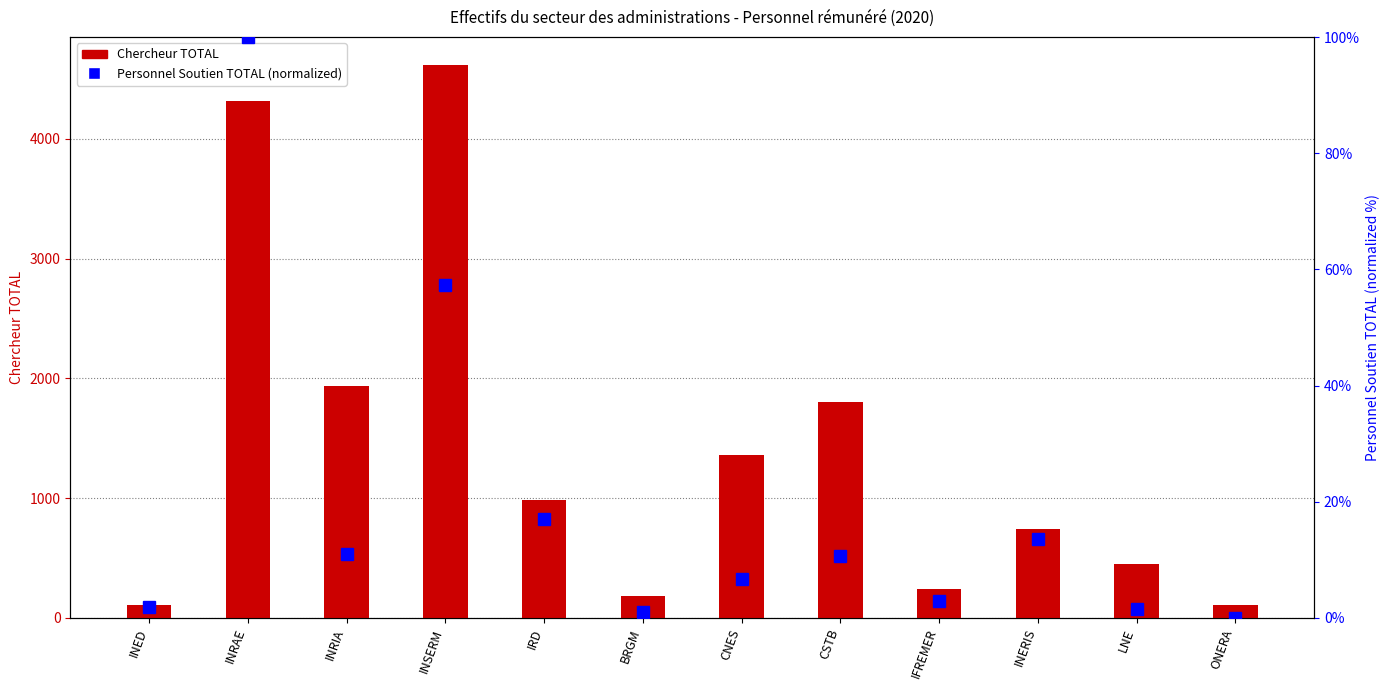

Reading left to right, what are all the values shown in this chart?

Chercheur TOTAL: 110.0	4319.0	1940.0	4619.0	985.0	185.0	1361.0	1806.0	238.0	743.0	449.0	111.0
Personnel Soutien TOTAL (normalized): 1.8	100.0	10.9	57.3	17.0	1.0	6.7	10.7	3.0	13.5	1.5	0.0